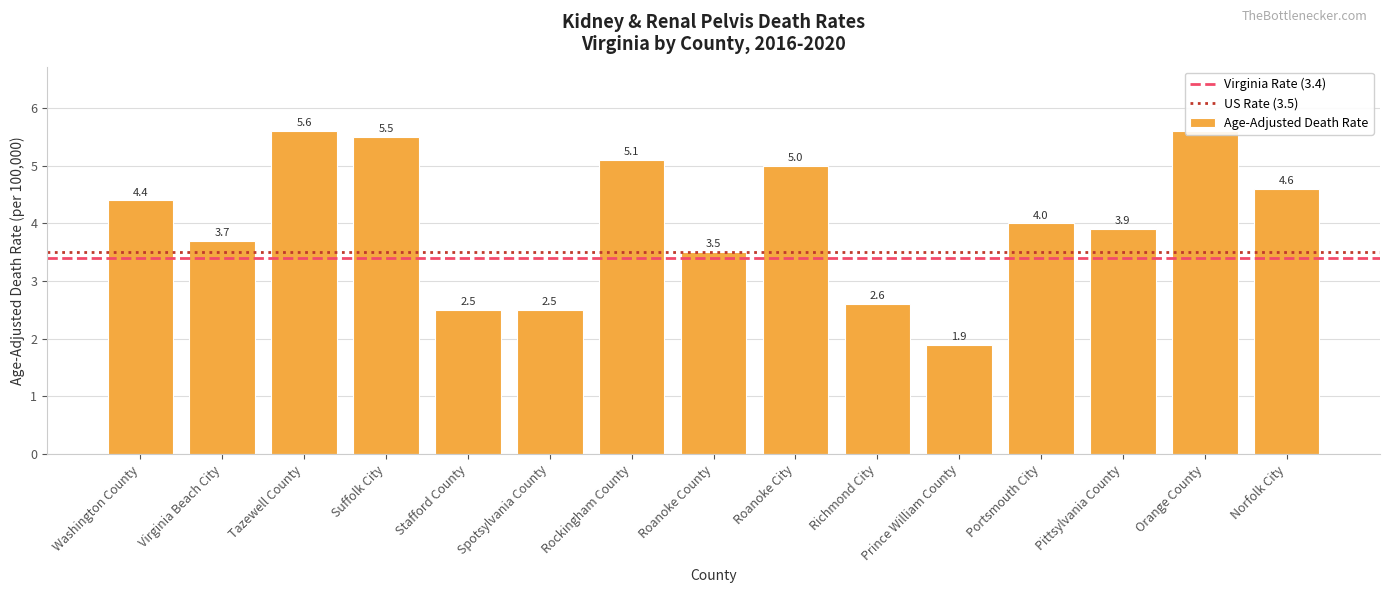

Which label corresponds to the largest value in the chart?

Tazewell County